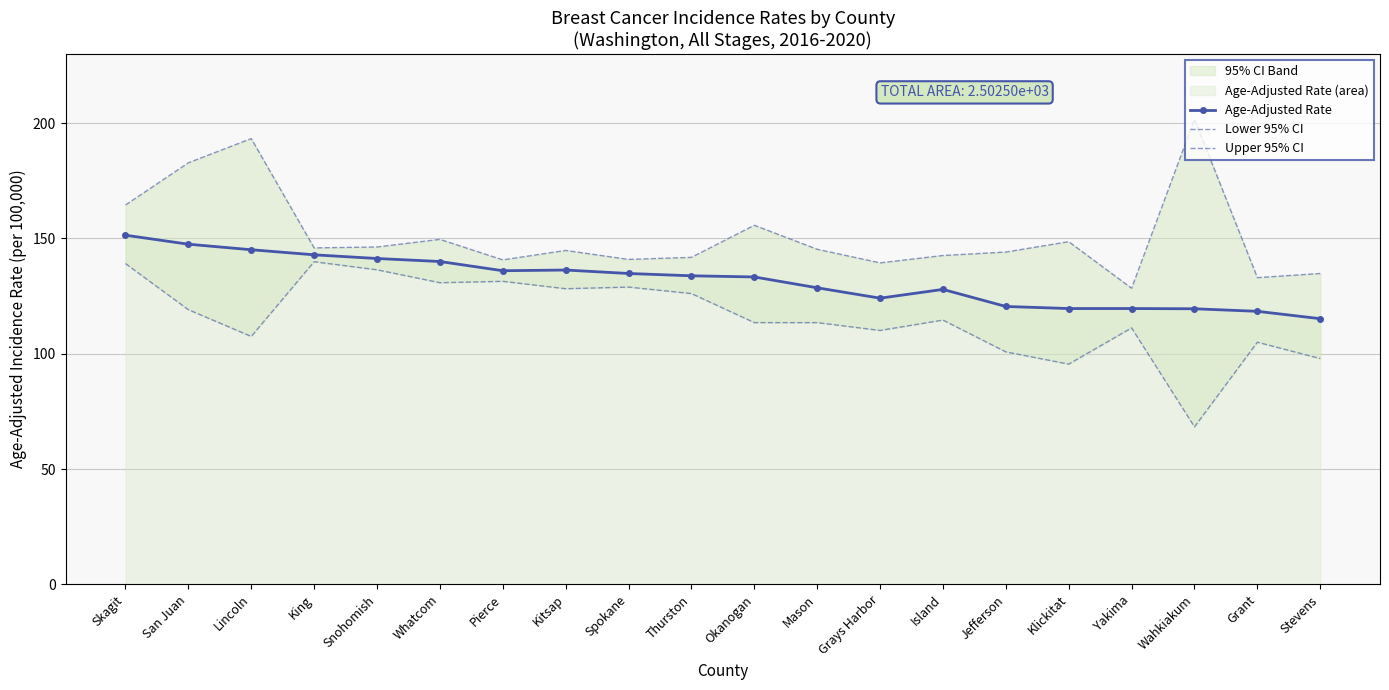

Reading left to right, extract all data points from this chart.

Age-Adjusted Rate: 151.4	147.5	145.1	142.9	141.3	140.0	136.0	136.3	134.8	133.8	133.3	128.6	124.1	127.9	120.5	119.6	119.6	119.5	118.4	115.2
Lower 95% CI: 139.1	119.1	107.5	139.9	136.4	130.8	131.4	128.2	128.9	126.1	113.5	113.5	110.1	114.6	100.8	95.5	111.2	68.3	105.0	97.9
Upper 95% CI: 164.5	182.8	193.3	145.9	146.3	149.6	140.7	144.8	140.9	141.8	155.7	145.3	139.4	142.6	144.1	148.6	128.4	201.7	133.0	134.8